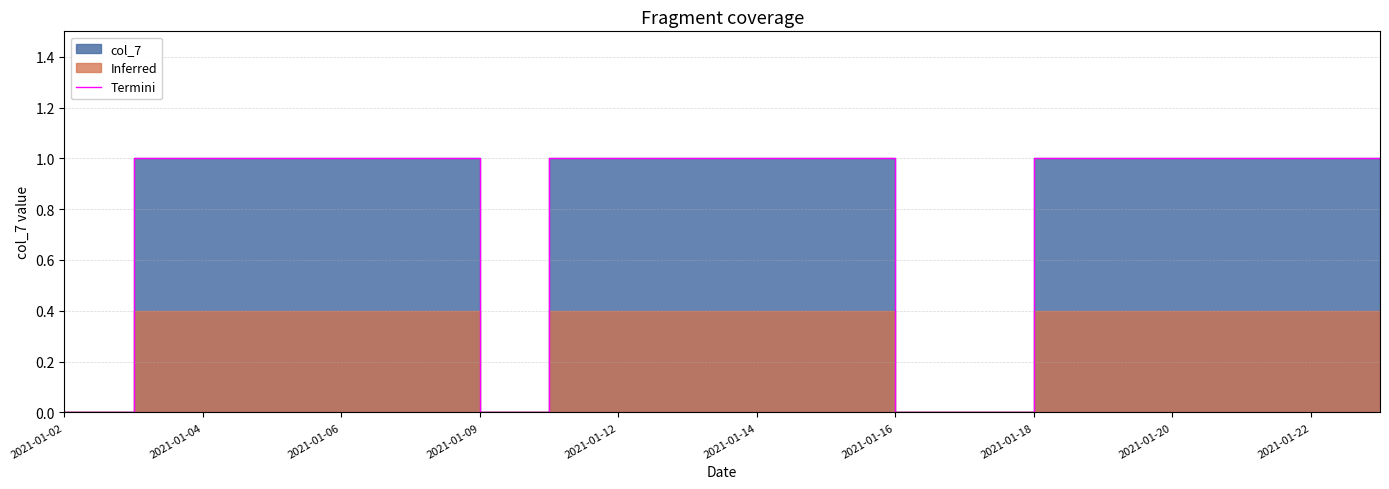

True or false: there are more than 0 points higher than both neighbors.

False